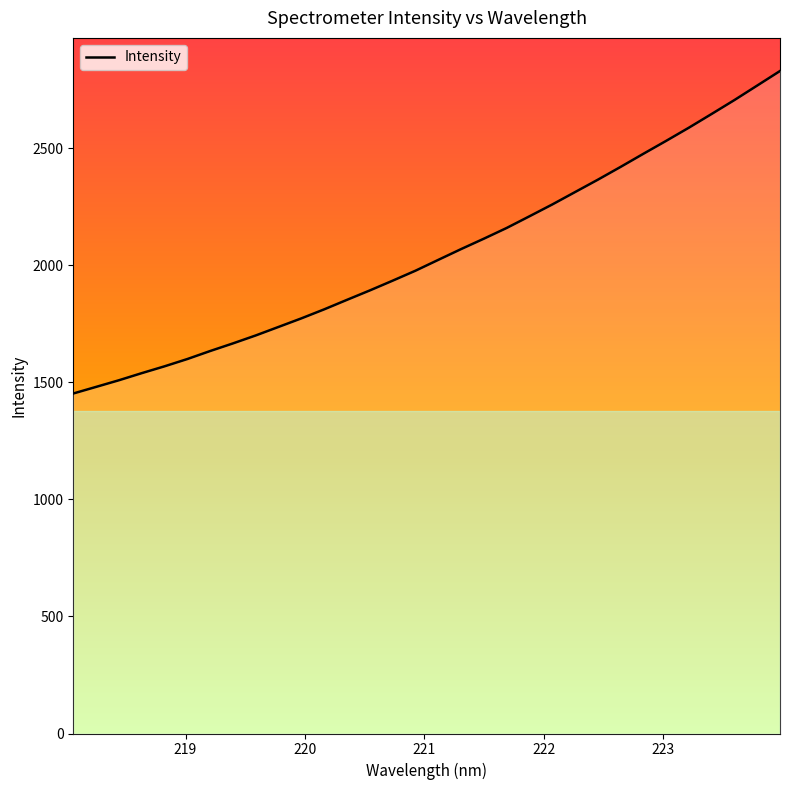

What is the value of the 15th point from the left?

1934.4